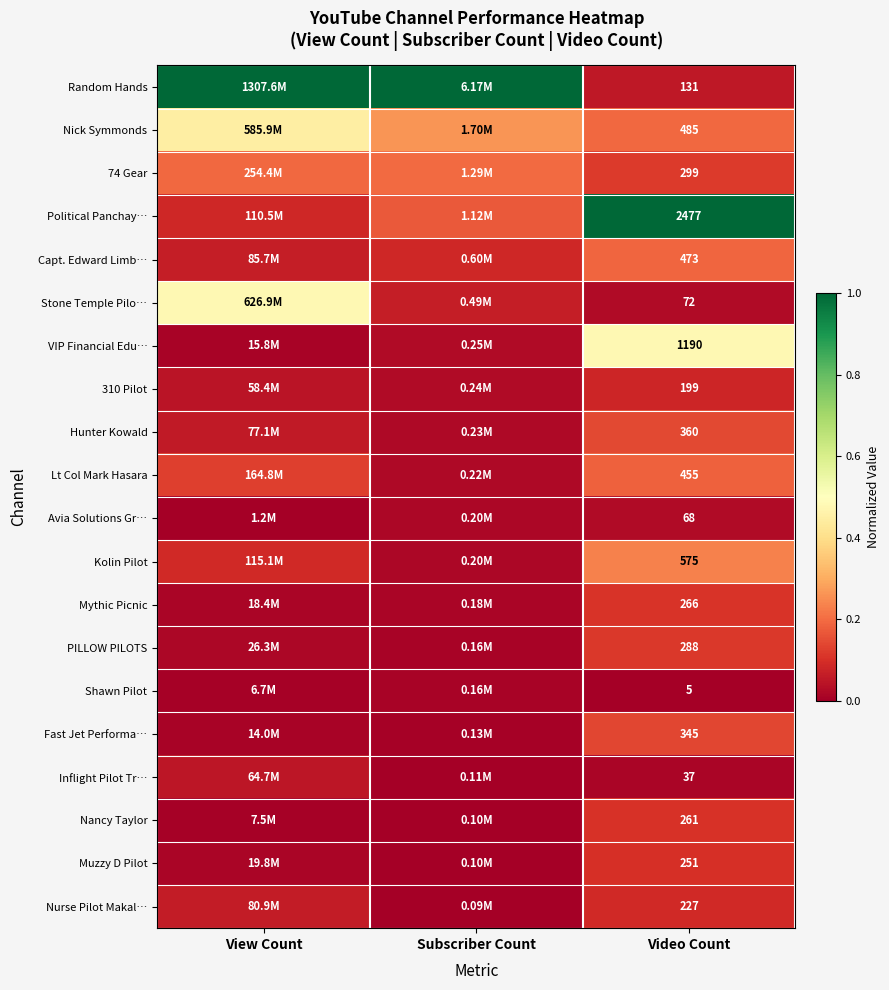

Which category has the lowest value in the Inflight Pilot Tr… series?

Subscriber Count